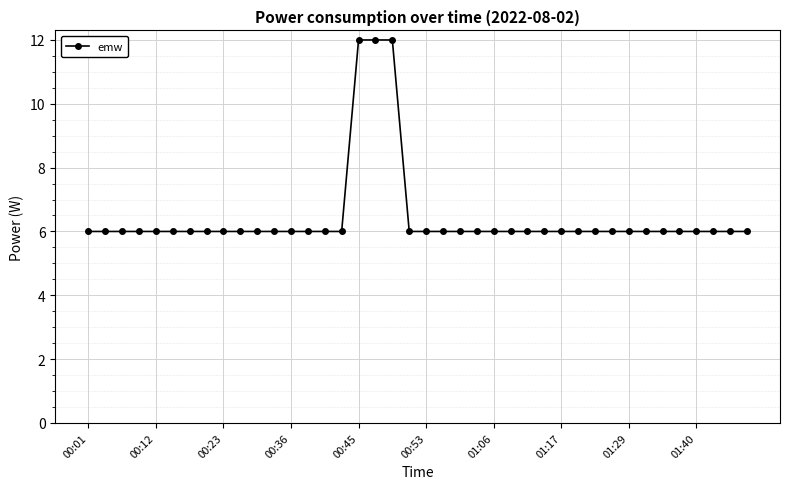

What is the greatest value displayed?

12